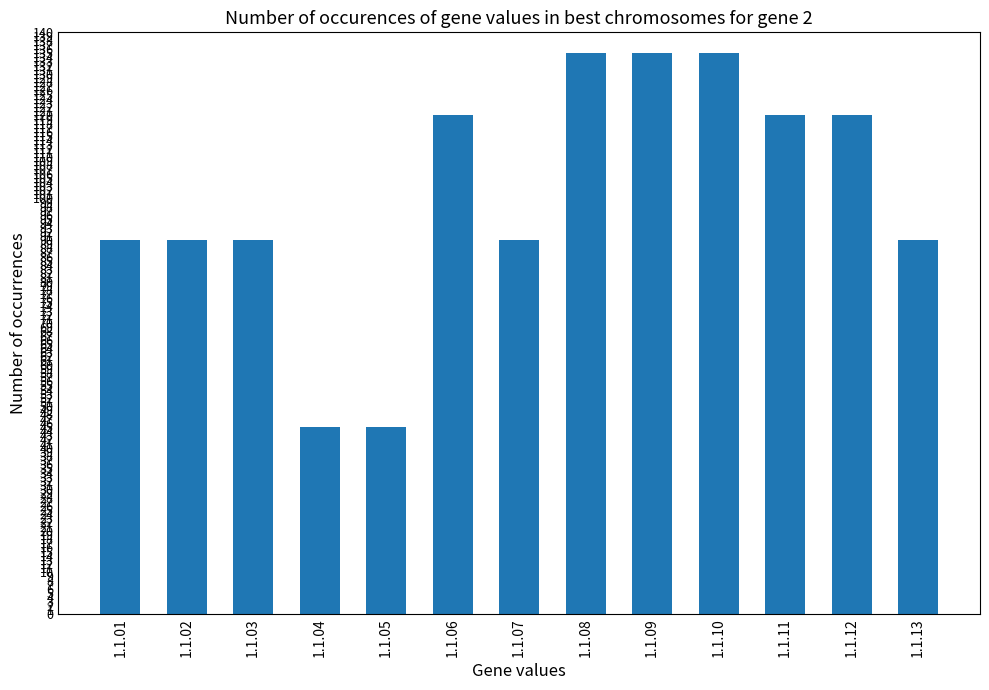

How many categories are shown in the chart?

13